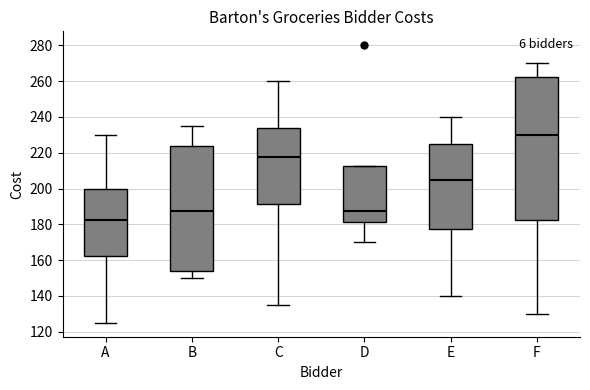

Which box's median line is the highest?

F